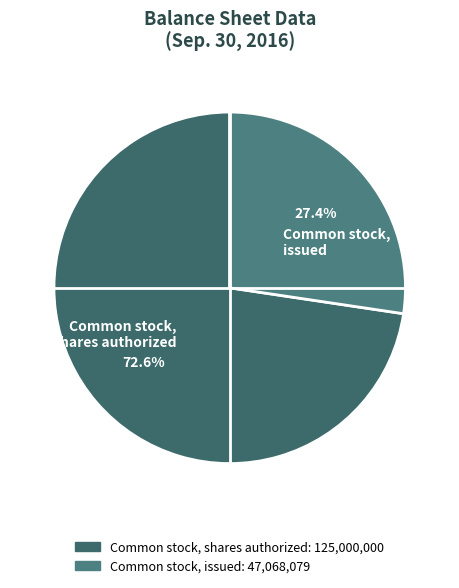

To the nearest percent, what portion does Common stock, issued represent?

27%